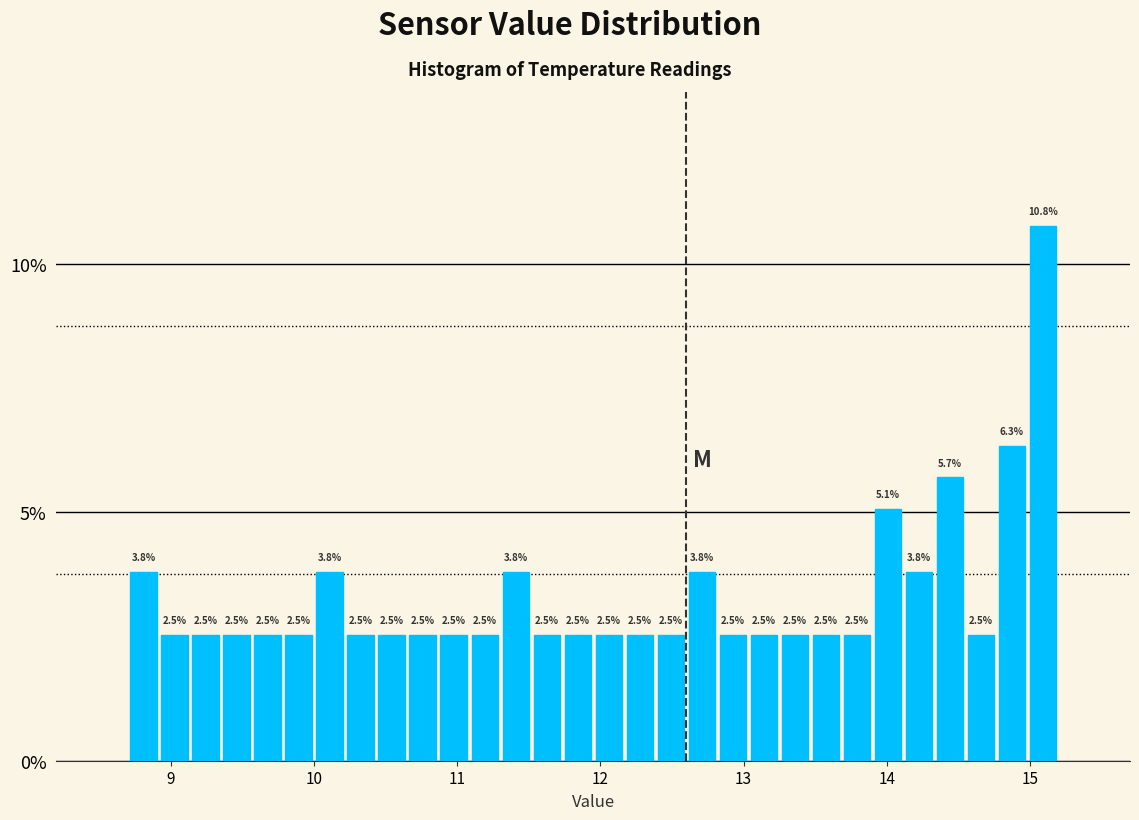

Around what value on the x-axis is the tallest bar? Give the approximate position of its centre, as read against the axis.

15.1